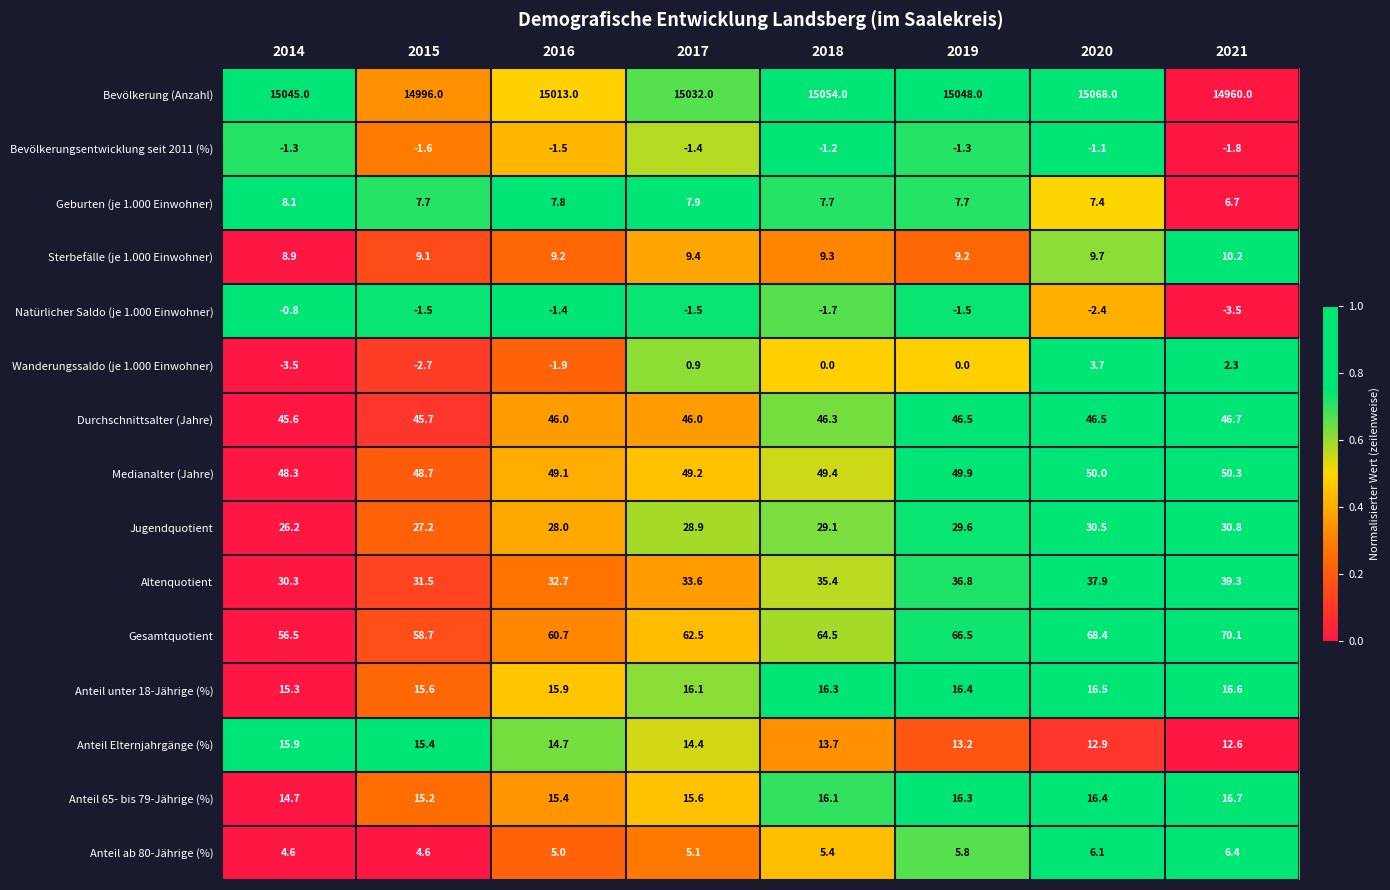

List the series in order of their peak value, lowest first.

Bevölkerungsentwicklung seit 2011 (%), Natürlicher Saldo (je 1.000 Einwohner), Wanderungssaldo (je 1.000 Einwohner), Anteil ab 80-Jährige (%), Geburten (je 1.000 Einwohner), Sterbefälle (je 1.000 Einwohner), Anteil Elternjahrgänge (%), Anteil unter 18-Jährige (%), Anteil 65- bis 79-Jährige (%), Jugendquotient, Altenquotient, Durchschnittsalter (Jahre), Medianalter (Jahre), Gesamtquotient, Bevölkerung (Anzahl)